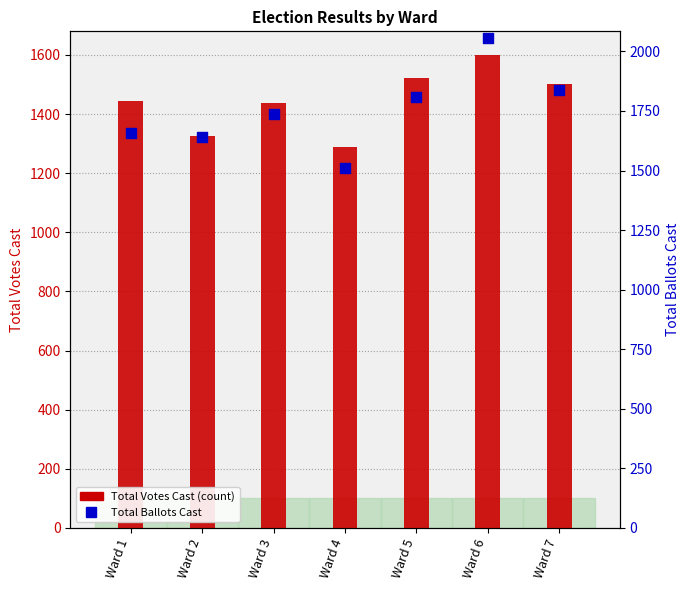

Which series has the widest spread of Y values?

Total Ballots Cast